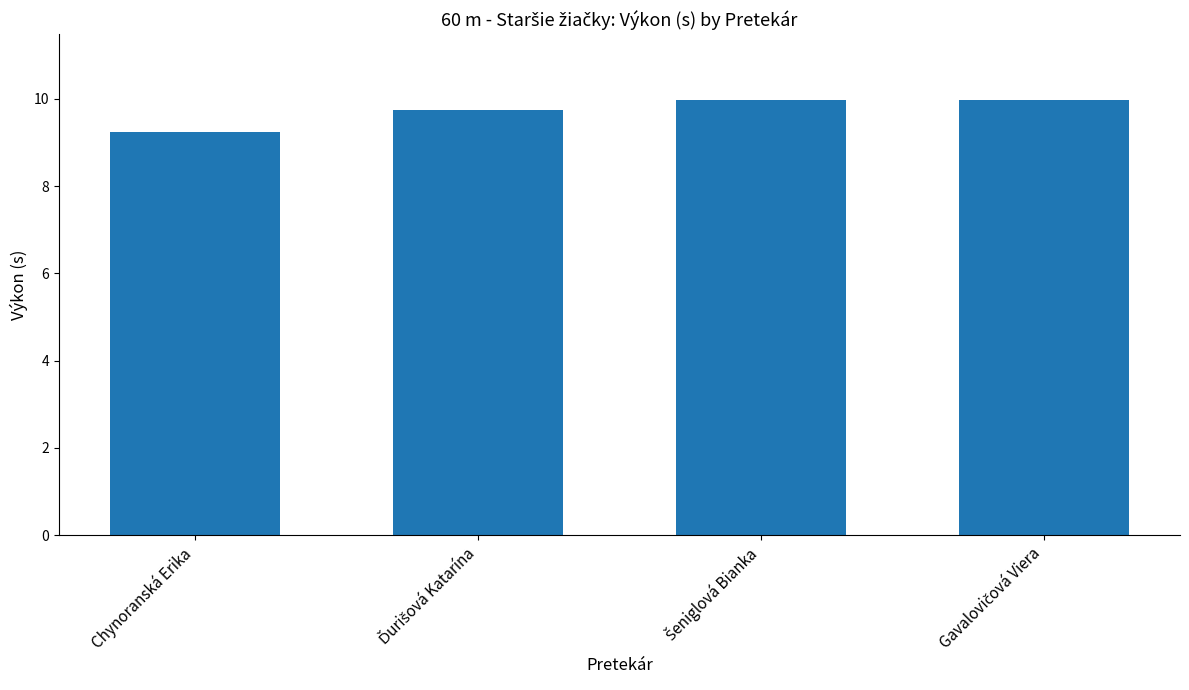

The value at Chynoranská Erika is 5.1. True or false?

False